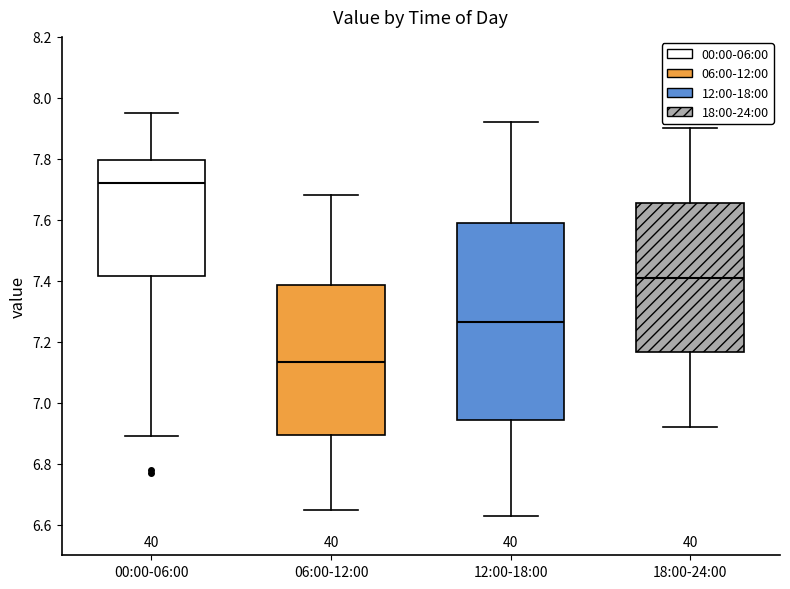

Comparing the boxes themselves (not the whiskers), which one is the tallest?

12:00-18:00